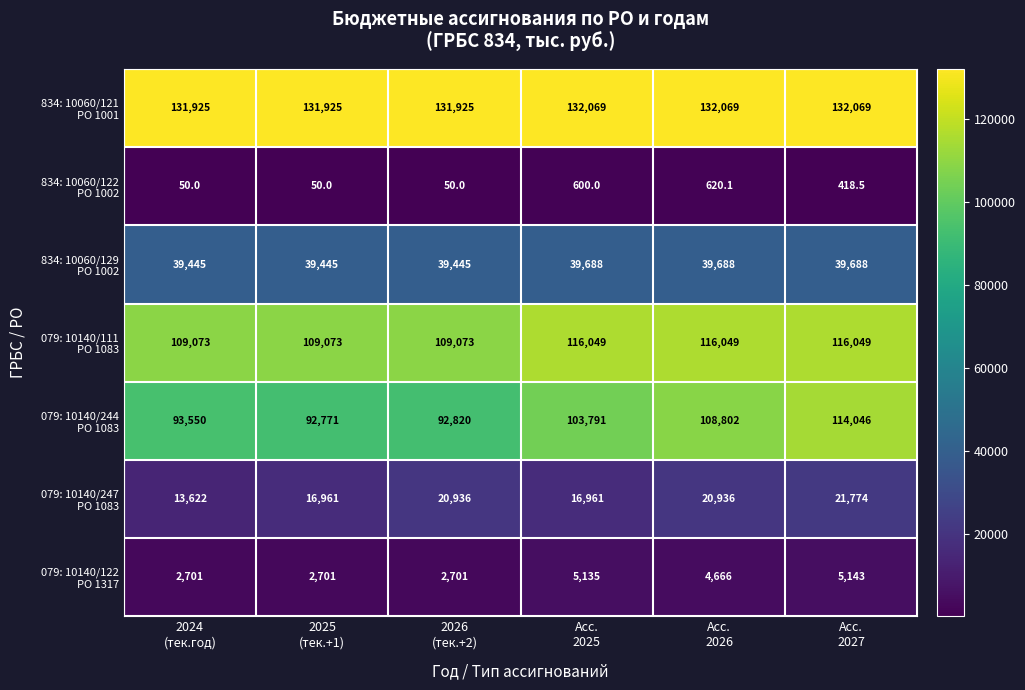

What is the smallest value displayed?

50.0